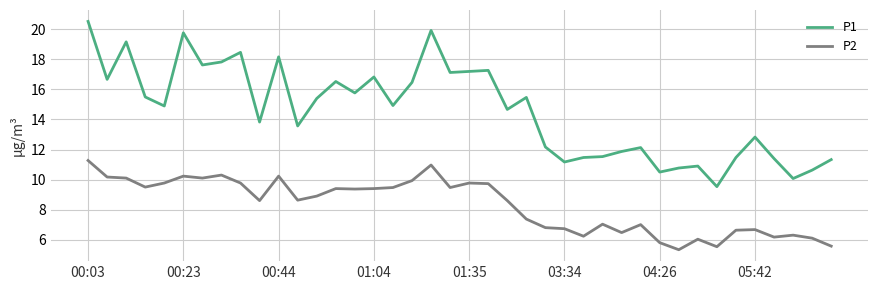

What is the maximum value for P2?

11.3